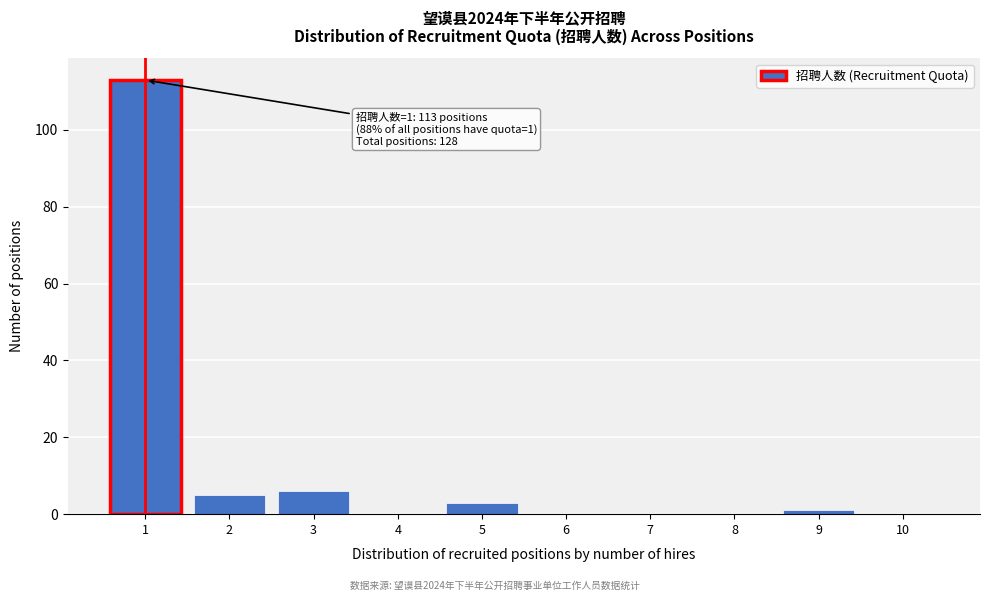

Reading left to right, what are all the values shown in this chart?

1=113	2=5	3=6	4=0	5=3	6=0	7=0	8=0	9=1	10=0